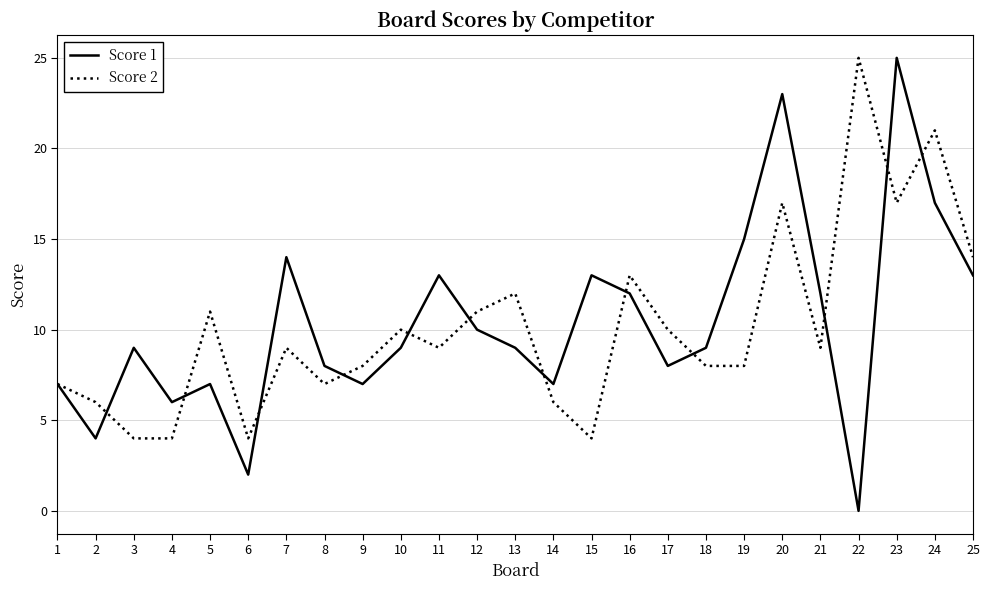

Is the value of Score 1 at 19 greater than the value of Score 2 at 9?

Yes